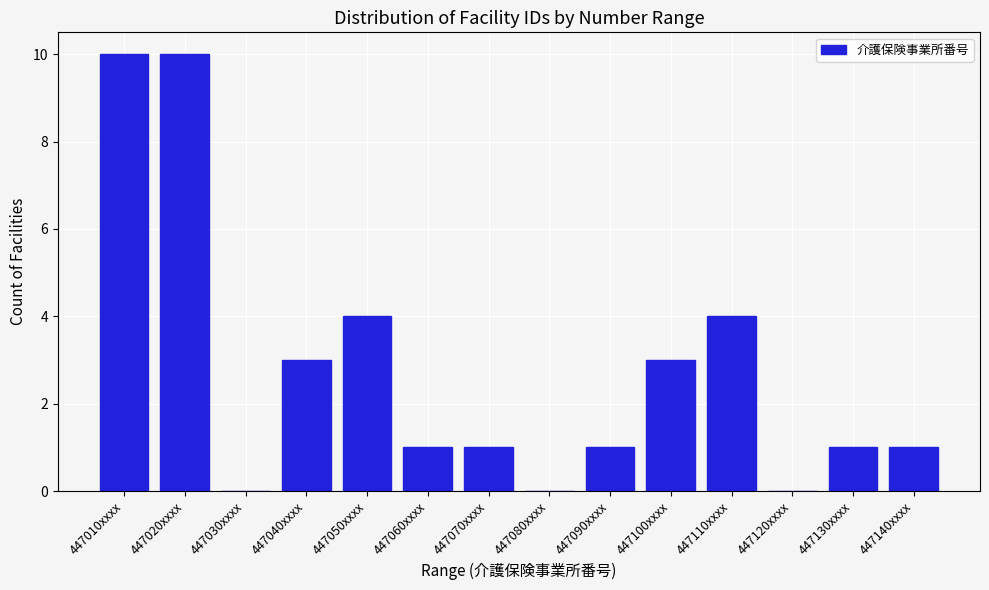

Reading left to right, list all the values displayed in this chart.

447010xxxx=10	447020xxxx=10	447030xxxx=0	447040xxxx=3	447050xxxx=4	447060xxxx=1	447070xxxx=1	447080xxxx=0	447090xxxx=1	447100xxxx=3	447110xxxx=4	447120xxxx=0	447130xxxx=1	447140xxxx=1